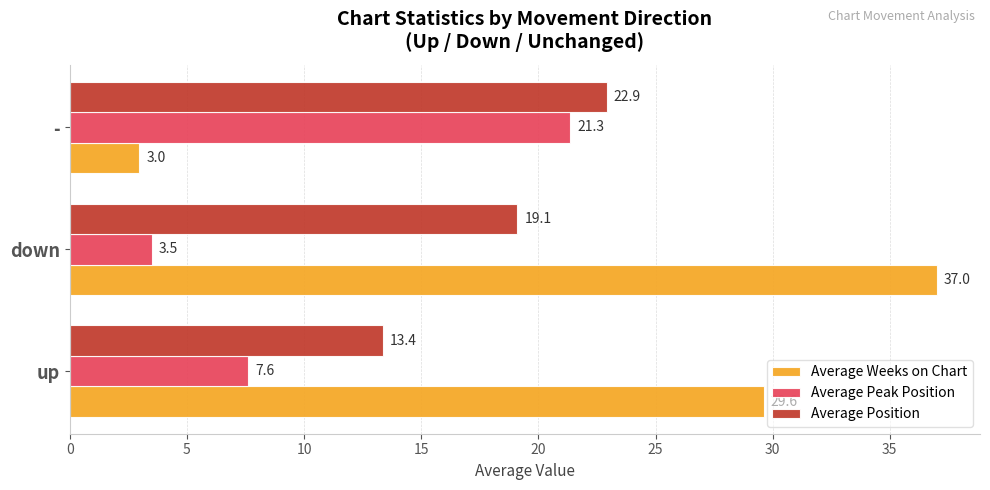

True or false: Average Position has a value of 13.4 at up.

True